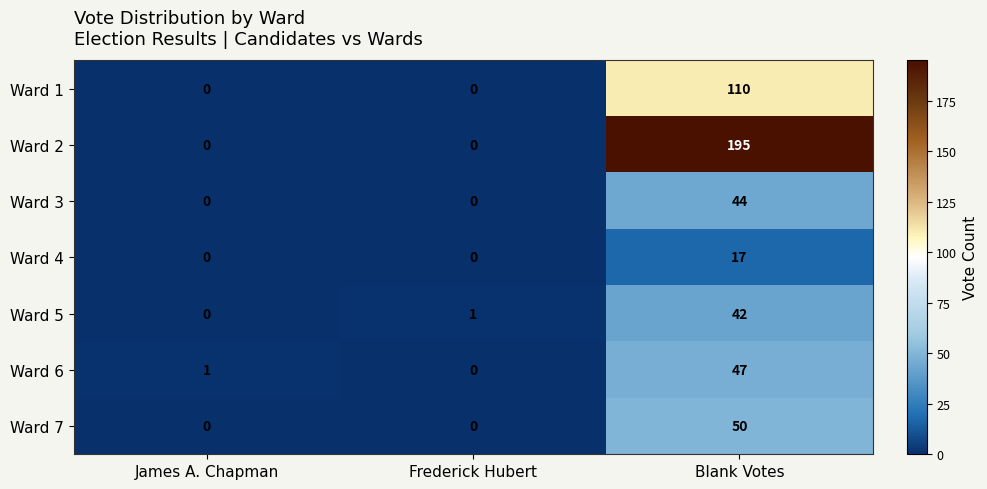

What is the total value across all series at Blank Votes?

505